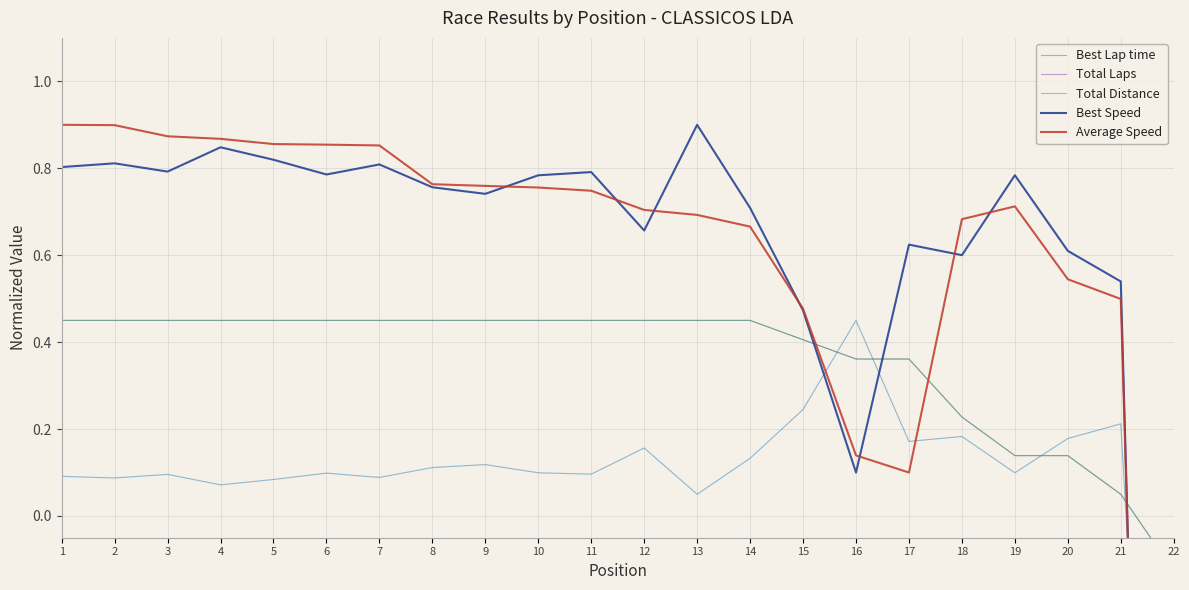

Between 14 and 16, which series saw the biggest shift?

Best Speed